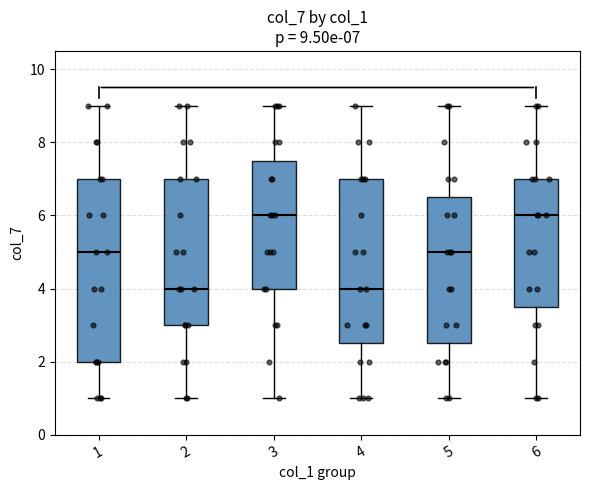

Comparing the boxes themselves (not the whiskers), which one is the tallest?

1